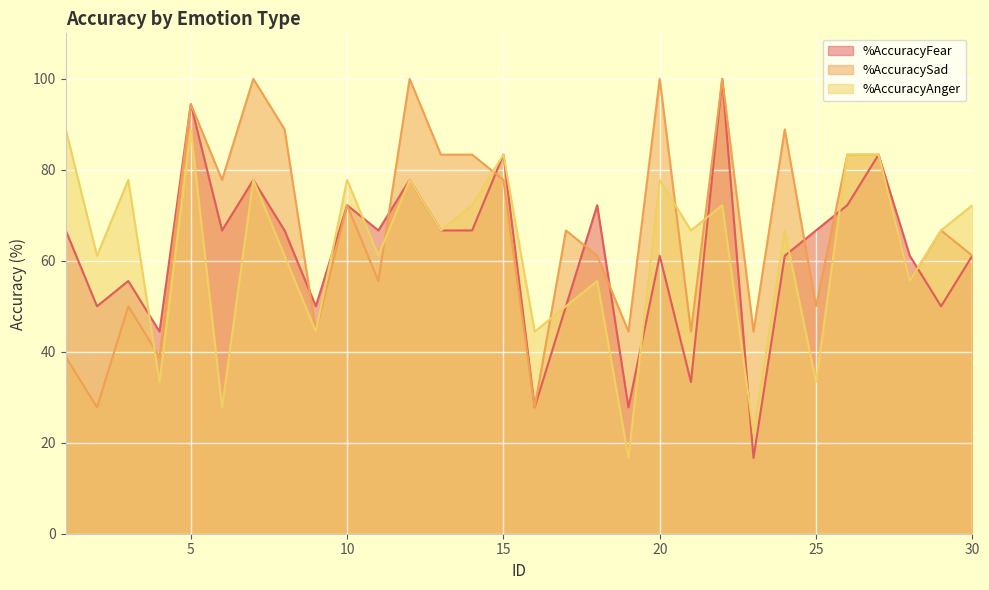

How many lines are shown in the chart?

3